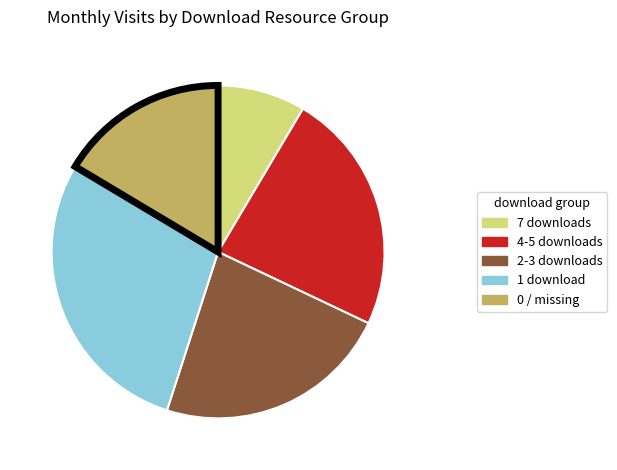

How many segments does this pie chart have?

5